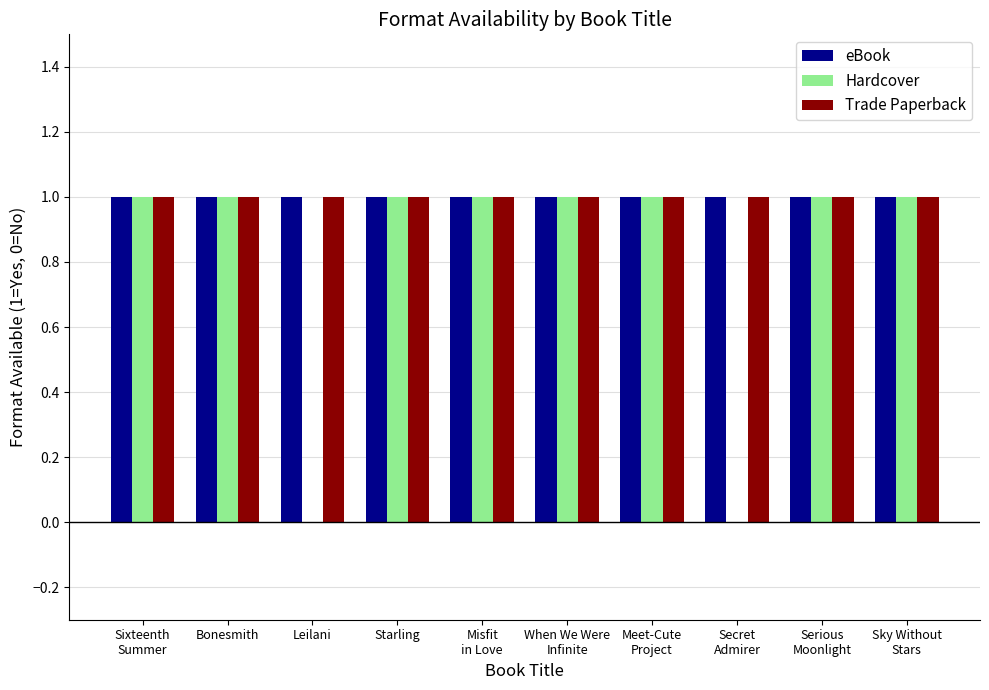

The Hardcover series shows 2 at Starling. True or false?

False